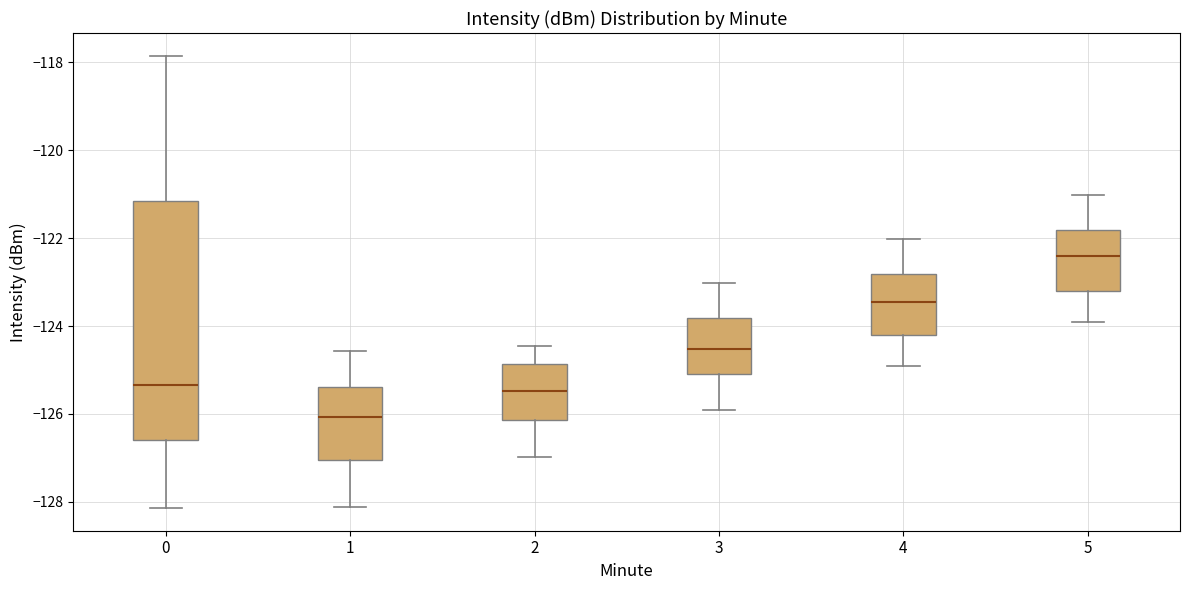

Reading left to right, transcribe this box plot: for each box, give where its median line is, the range the box spans, and where its two whiskers end, as read against the y-axis. The values are not printed on the chart, so give them approximately, as read against the axis.

0: median -125.4, box -126.6 to -121.2, whiskers -128.2 to -117.8
1: median -126.0, box -127.0 to -125.4, whiskers -128.2 to -124.6
2: median -125.4, box -126.2 to -124.8, whiskers -127.0 to -124.4
3: median -124.6, box -125.0 to -123.8, whiskers -126.0 to -123.0
4: median -123.4, box -124.2 to -122.8, whiskers -125.0 to -122.0
5: median -122.4, box -123.2 to -121.8, whiskers -124.0 to -121.0